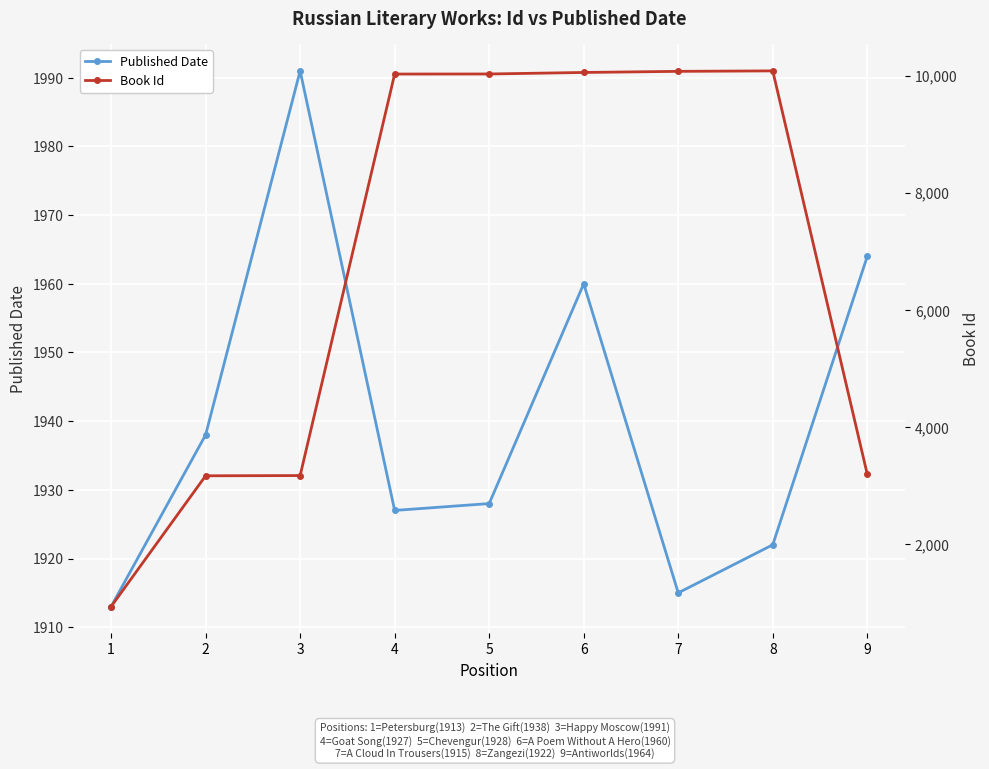

Which series ends up on top after the final intersection of Book Id and Published Date?

Book Id